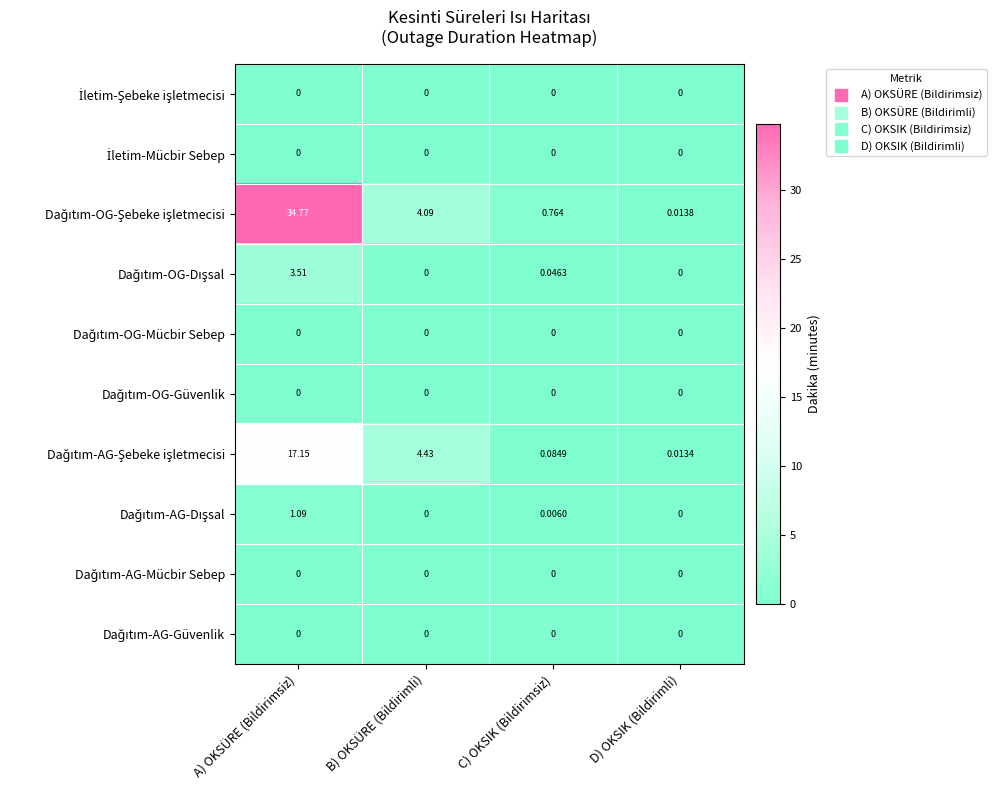

At which category is the sum across all series the highest?

A) OKSÜRE (Bildirimsiz)